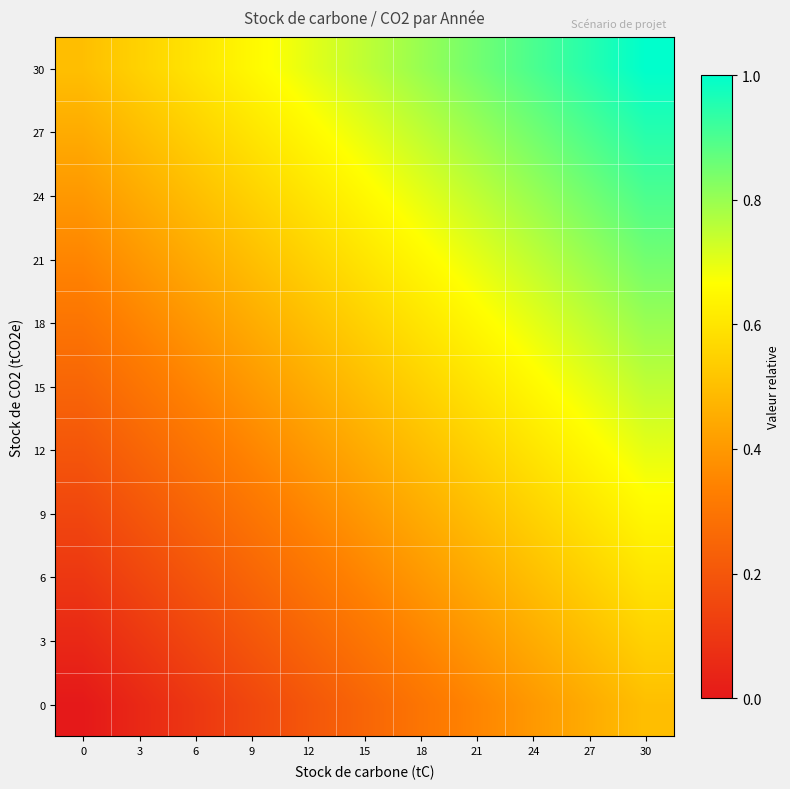

What is the spread (max minus min) of values at 30?

0.5